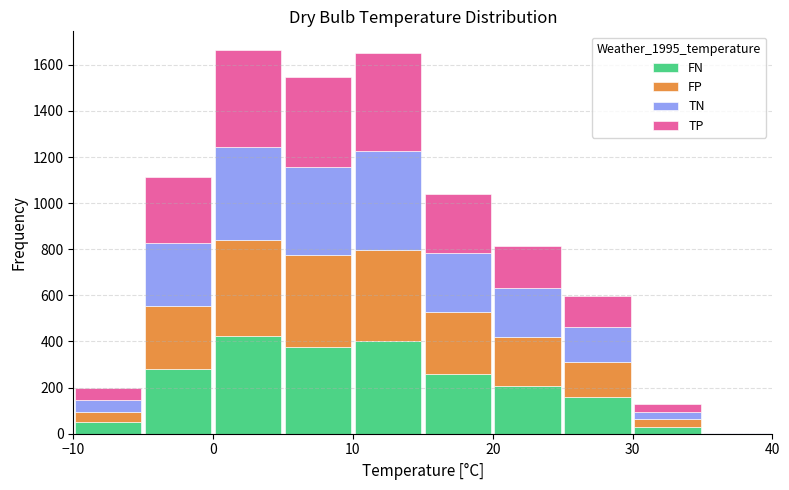

What is the total height of the stacked bar covering 30 to 35 on the x-axis? The values are not printed on the chart, so give them approximately, as read against the axis.

140